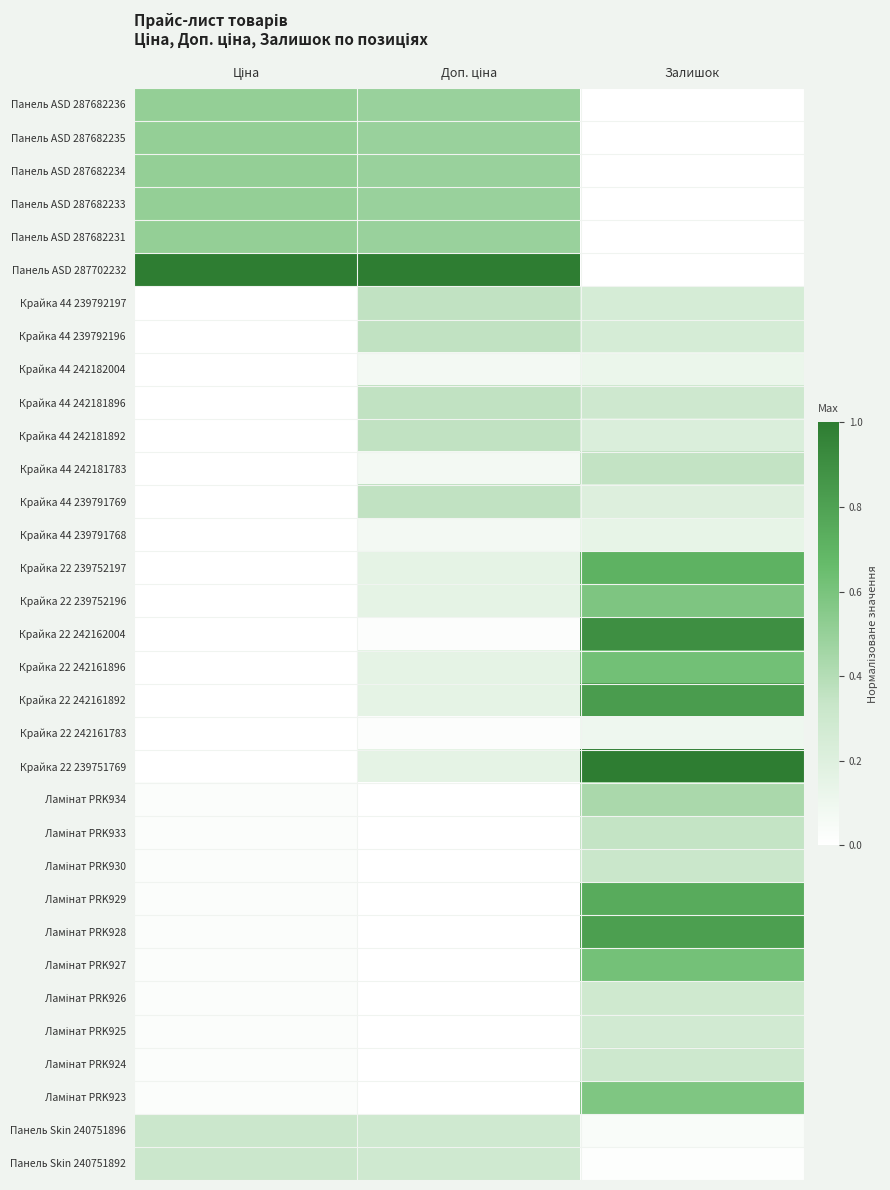

Rank the series by their maximum value, from highest to lowest.

Панель ASD 287702232, Крайка 22 239751769, Крайка 22 242162004, Крайка 22 242161892, Ламінат PRK928, Ламінат PRK929, Крайка 22 239752197, Крайка 22 242161896, Ламінат PRK927, Крайка 22 239752196, Ламінат PRK923, Панель ASD 287682236, Панель ASD 287682235, Панель ASD 287682234, Панель ASD 287682233, Панель ASD 287682231, Ламінат PRK934, Крайка 44 239792197, Крайка 44 239792196, Крайка 44 242181896, Крайка 44 242181892, Крайка 44 239791769, Крайка 44 242181783, Ламінат PRK933, Ламінат PRK930, Панель Skin 240751896, Панель Skin 240751892, Ламінат PRK924, Ламінат PRK926, Ламінат PRK925, Крайка 44 239791768, Крайка 44 242182004, Крайка 22 242161783